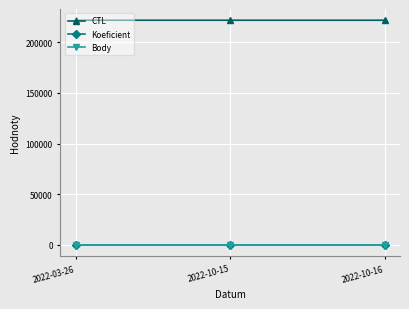

Reading left to right, extract all data points from this chart.

CTL: 221632	221629	221630
Koeficient: 2	2	2
Body: 2	2	2